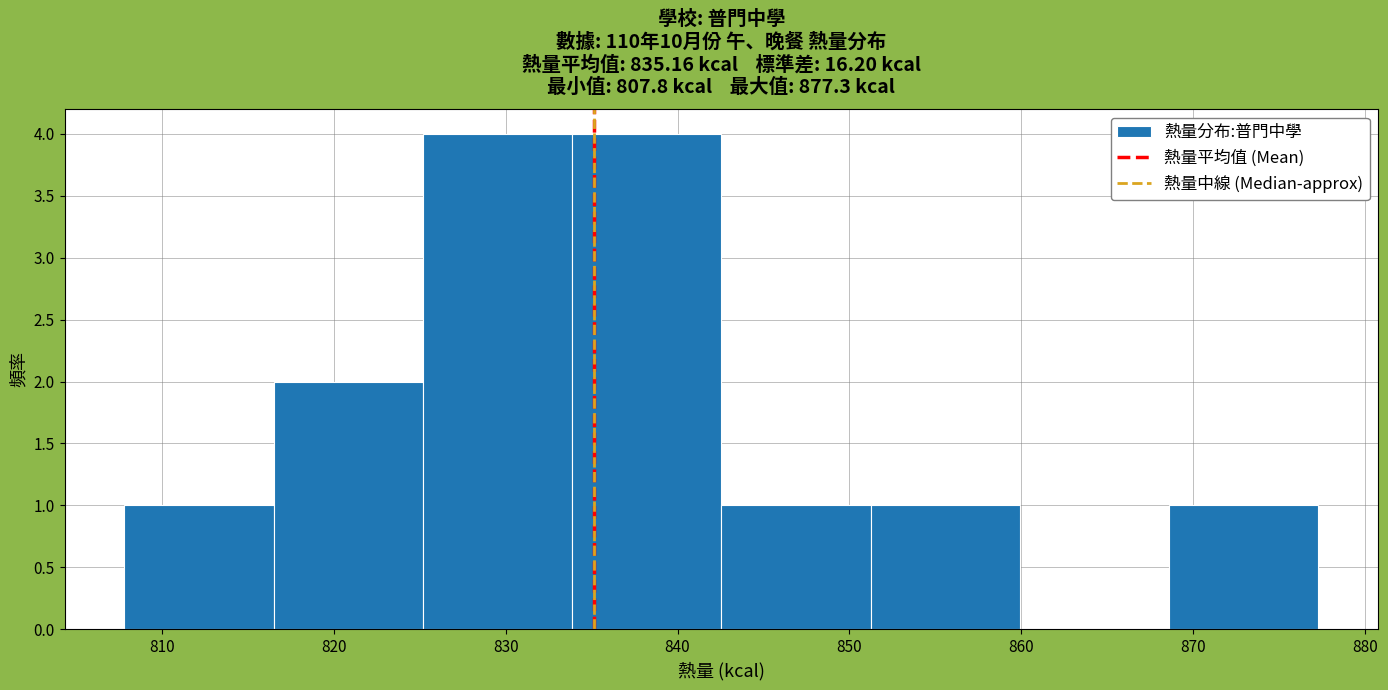

Reading left to right, list every bar in this chart as the range it spans on the x-axis followed by its height. Neither the bar edges nor the heights are printed on the chart, so give them approximately, as read against the axes.

808 to 816: 1
816 to 825: 2
825 to 834: 4
834 to 843: 4
843 to 851: 1
851 to 860: 1
860 to 869: 0
869 to 877: 1